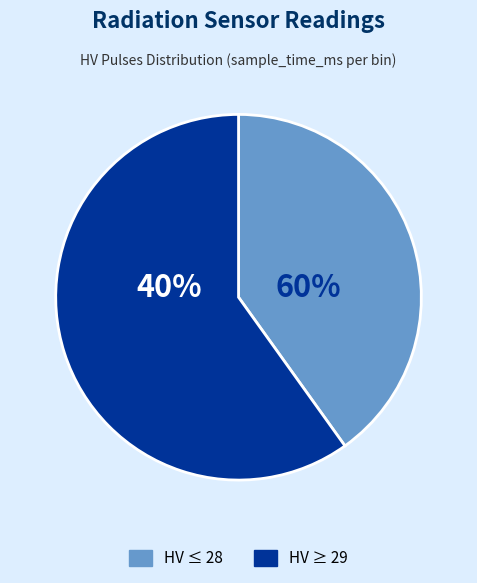

Which has a higher value, 29 or 28?

28